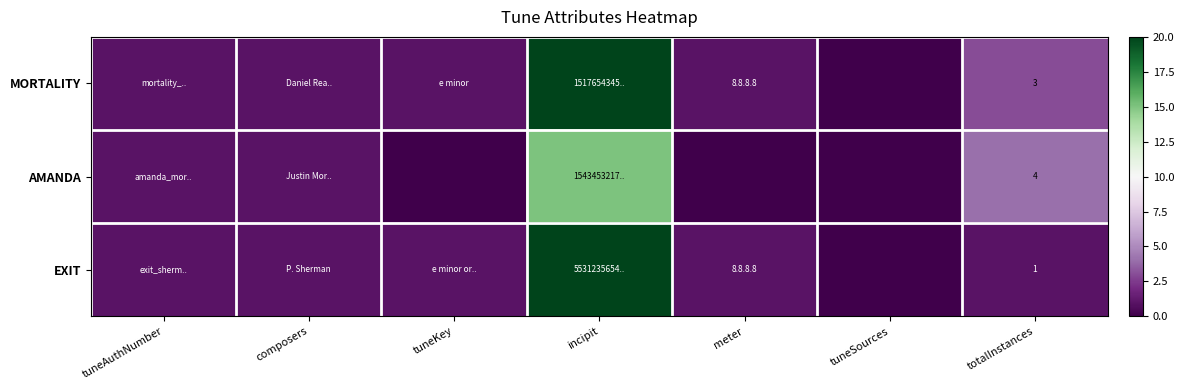

What is the total value across all series at totalInstances?

8